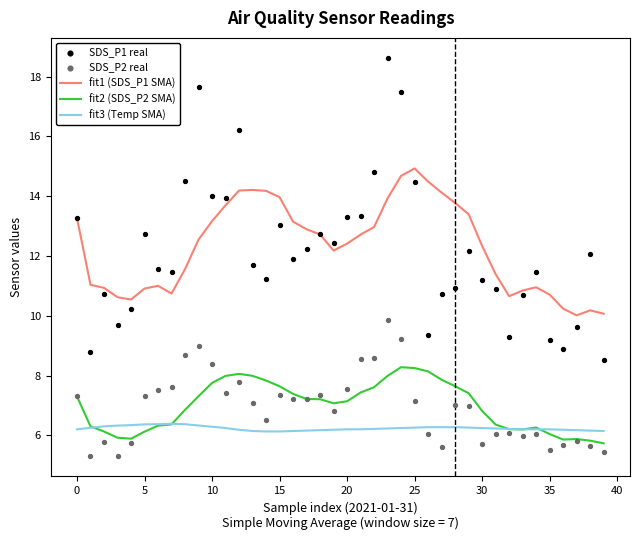

Which series contains the highest Y value?

SDS_P1 real